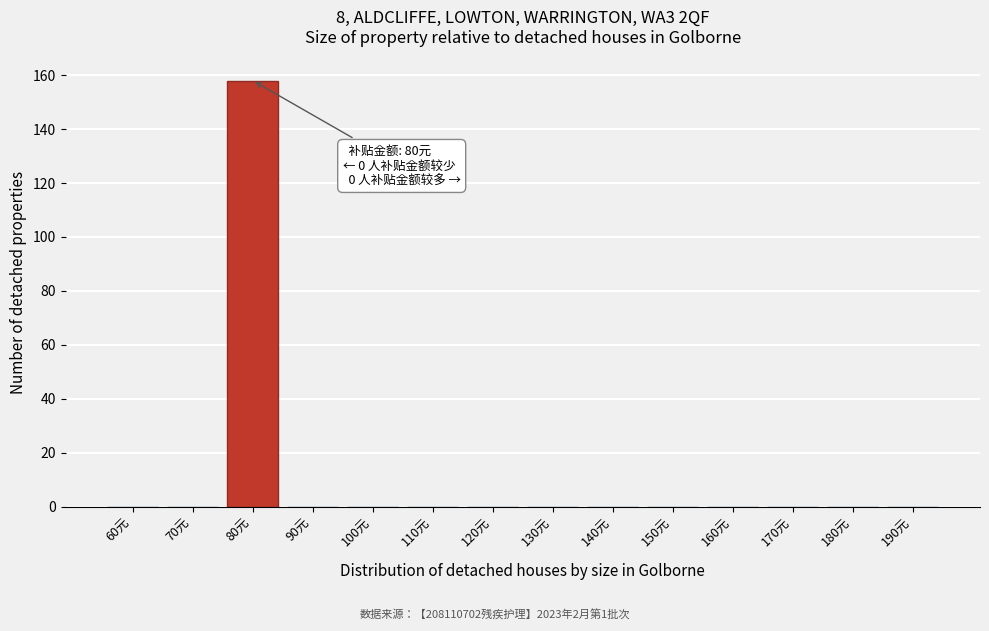

Reading left to right, extract all data points from this chart.

60元=0	70元=0	80元=158	90元=0	100元=0	110元=0	120元=0	130元=0	140元=0	150元=0	160元=0	170元=0	180元=0	190元=0